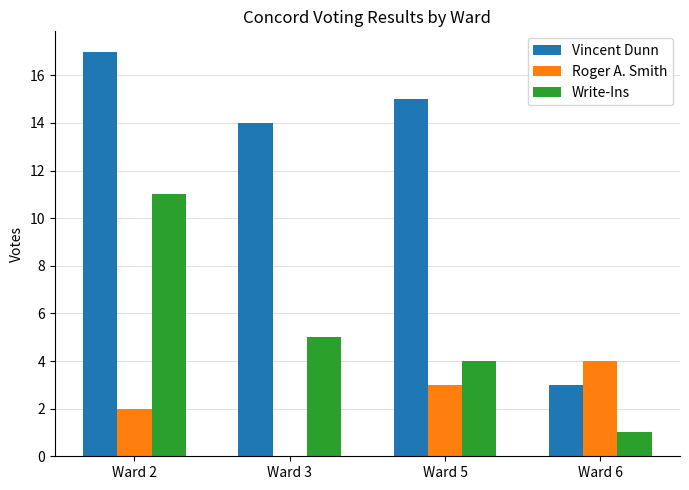

Reading right to left, transcribe all the data shown in this chart.

Vincent Dunn: 3	15	14	17
Roger A. Smith: 4	3	0	2
Write-Ins: 1	4	5	11